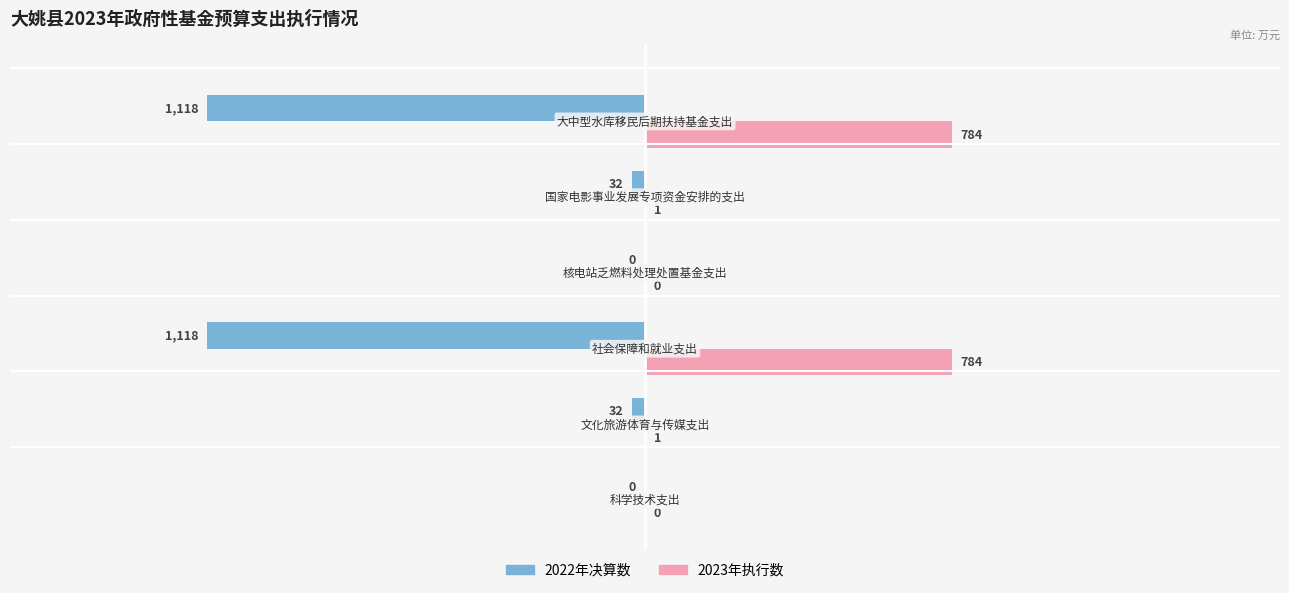

What are all the series names shown in the legend?

2022年决算数, 2023年执行数